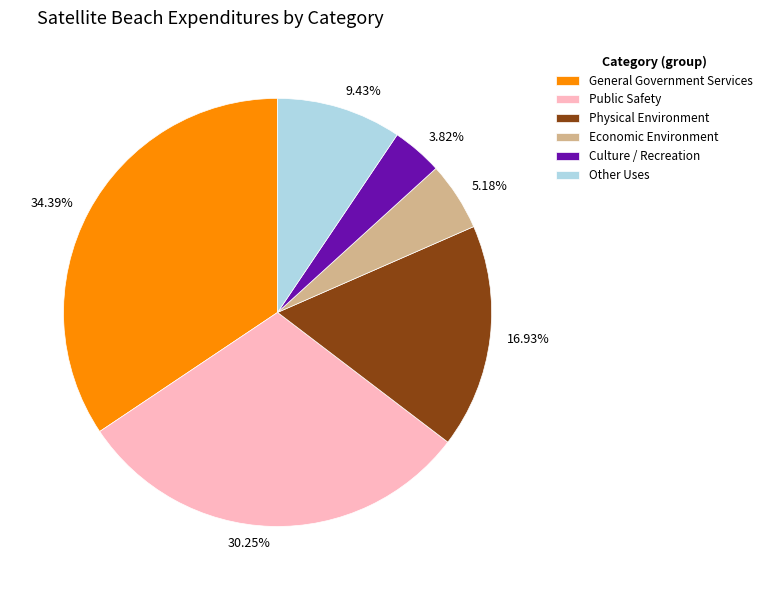

The Physical Environment slice represents 11% of the pie. True or false?

False